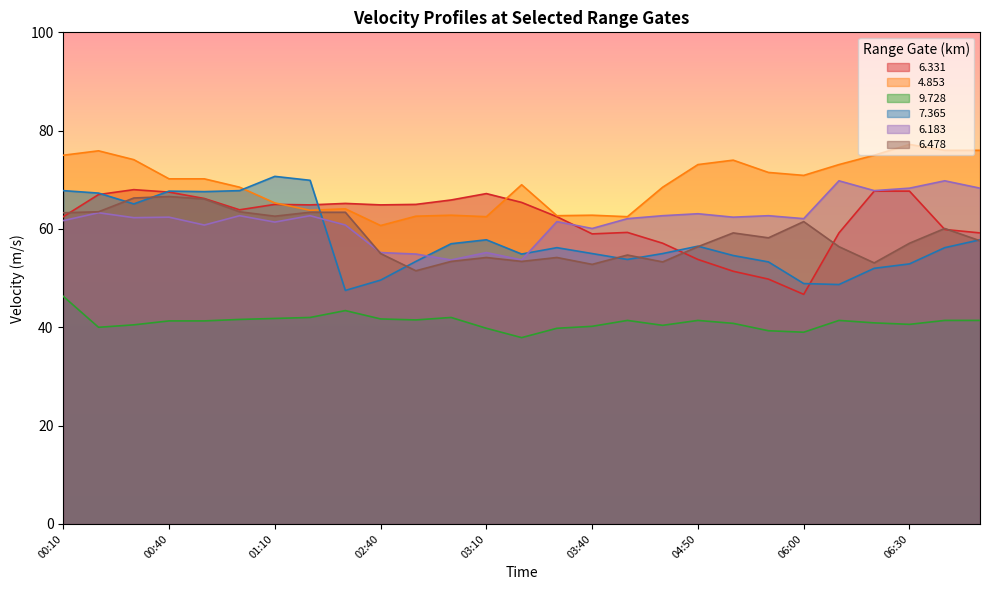

Does the chart have visible grid lines?

No